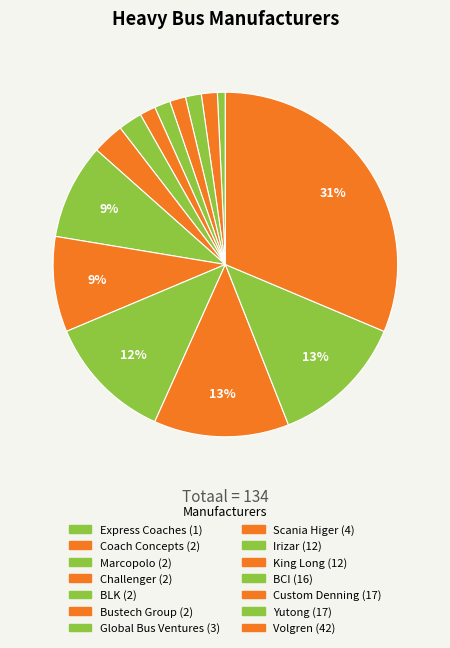

Count the number of slices in the pie.

14